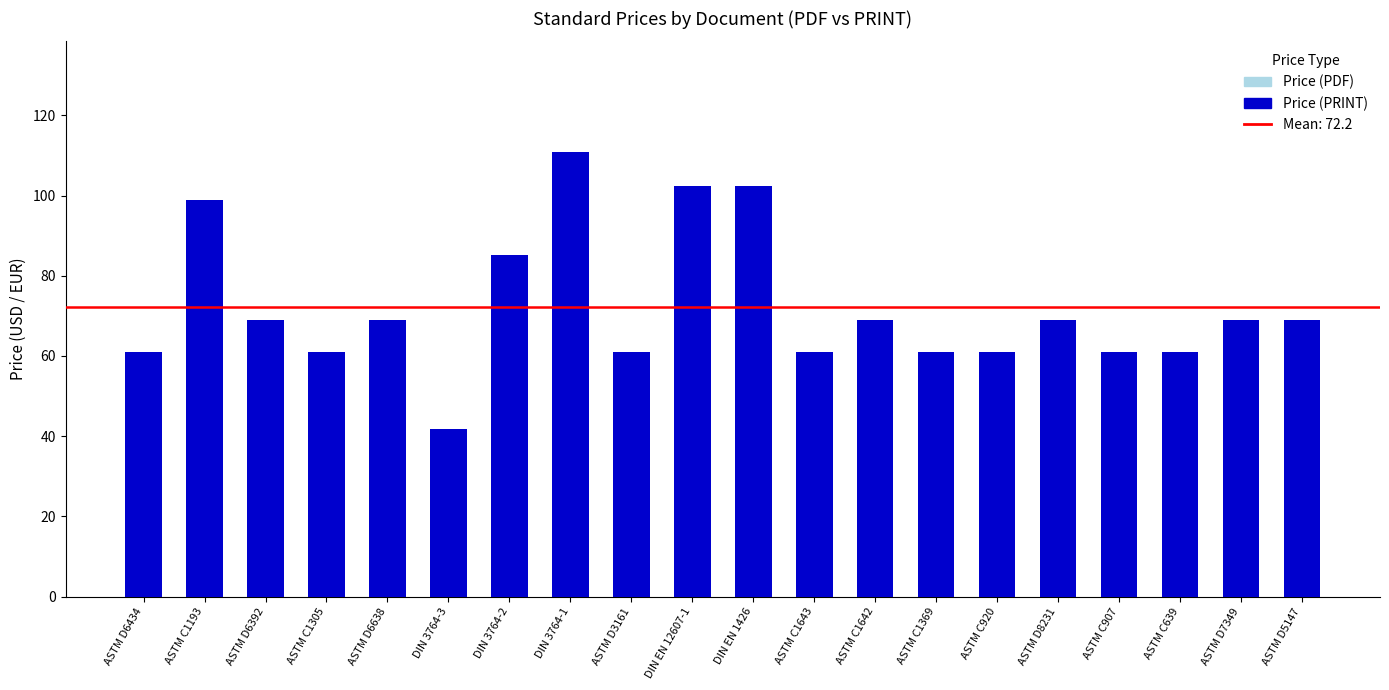

What is the sum of the Price (PDF) values at ASTM D3161 and DIN EN 12607-1?

163.4